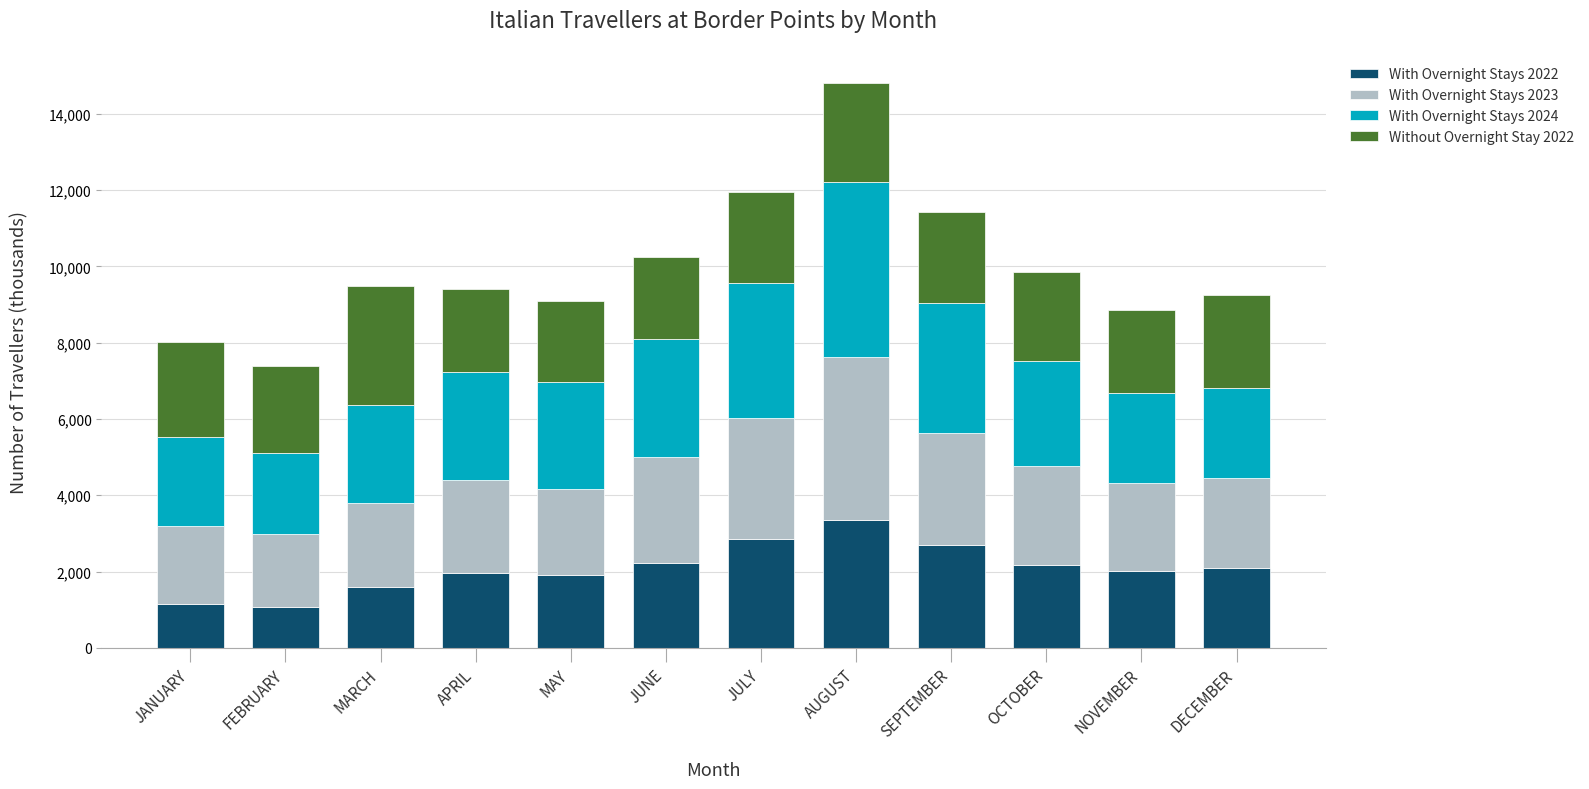

At which category is the sum across all series the highest?

AUGUST